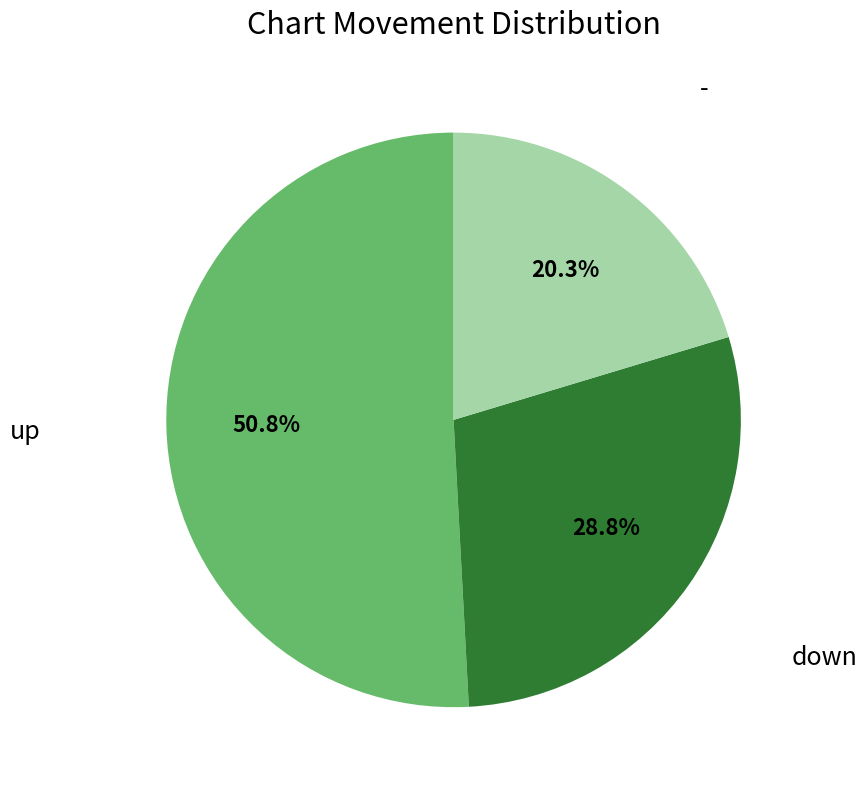

Is there any slice that represents more than half of the pie?

Yes